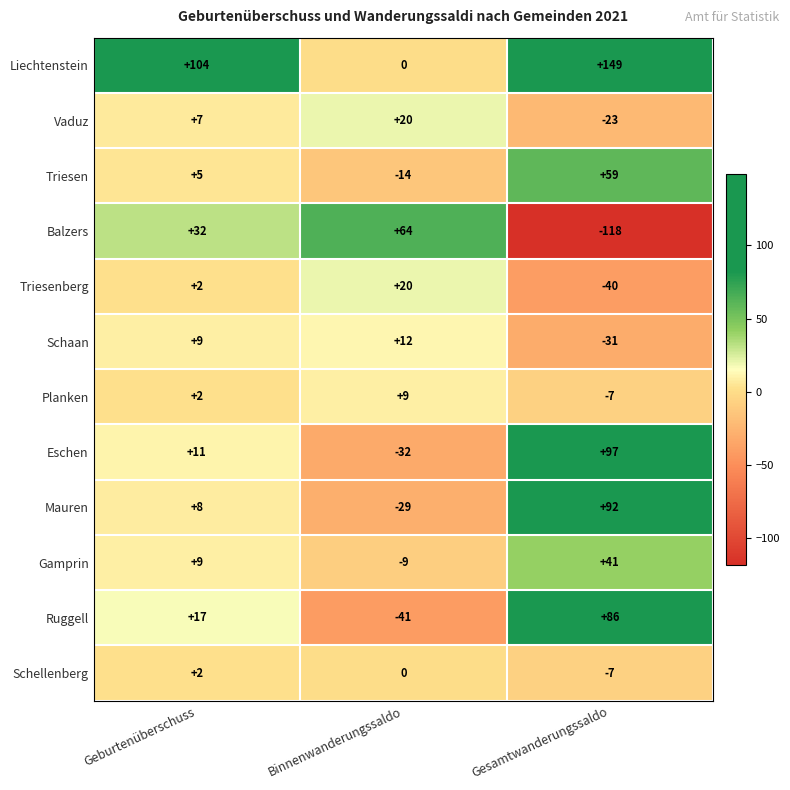

How many Eschen values are between -32 and 97?

3